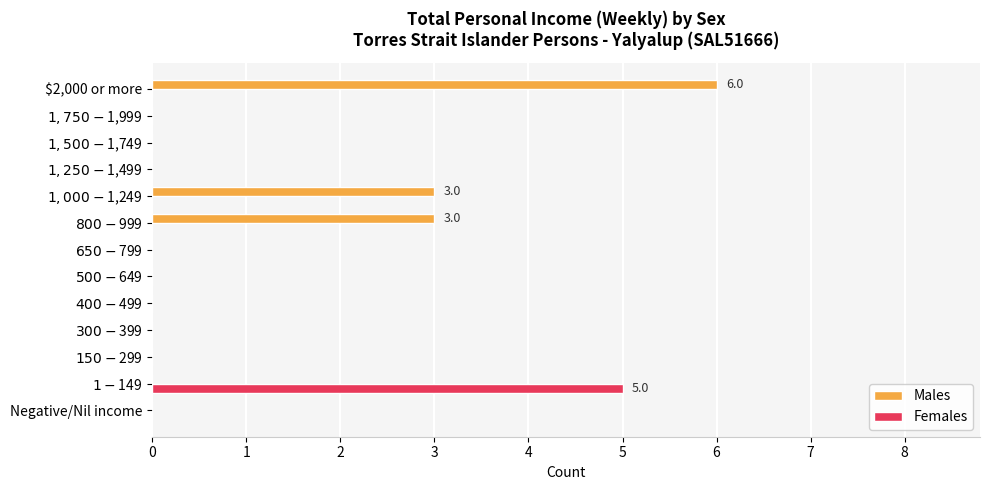

Which series has the largest total across all categories?

Males